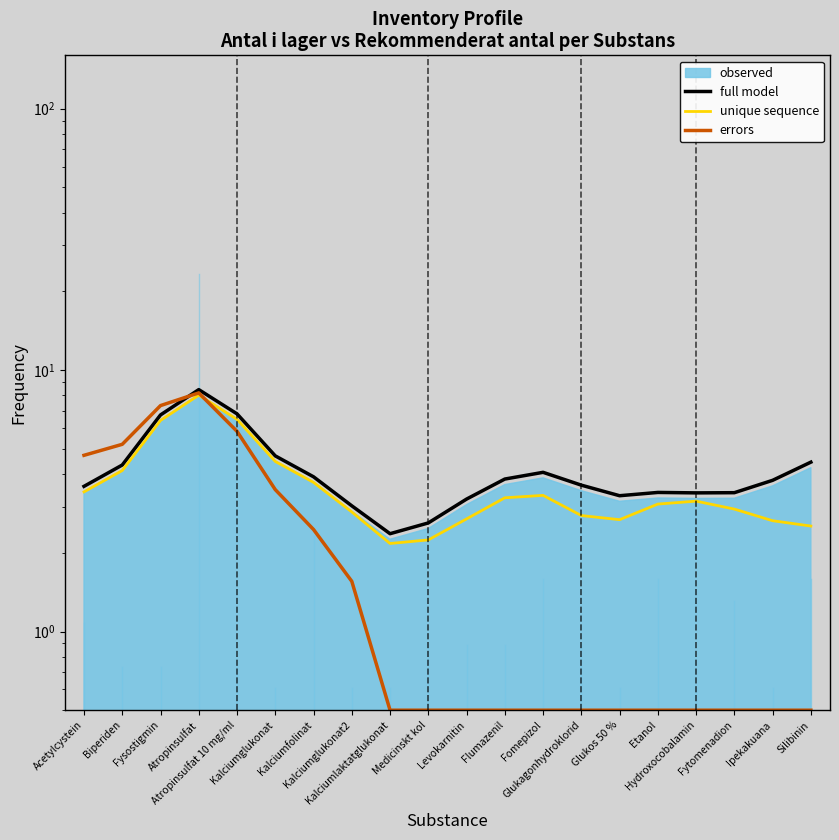

What is the difference between the maximum and minimum values in the unique sequence series?

5.8